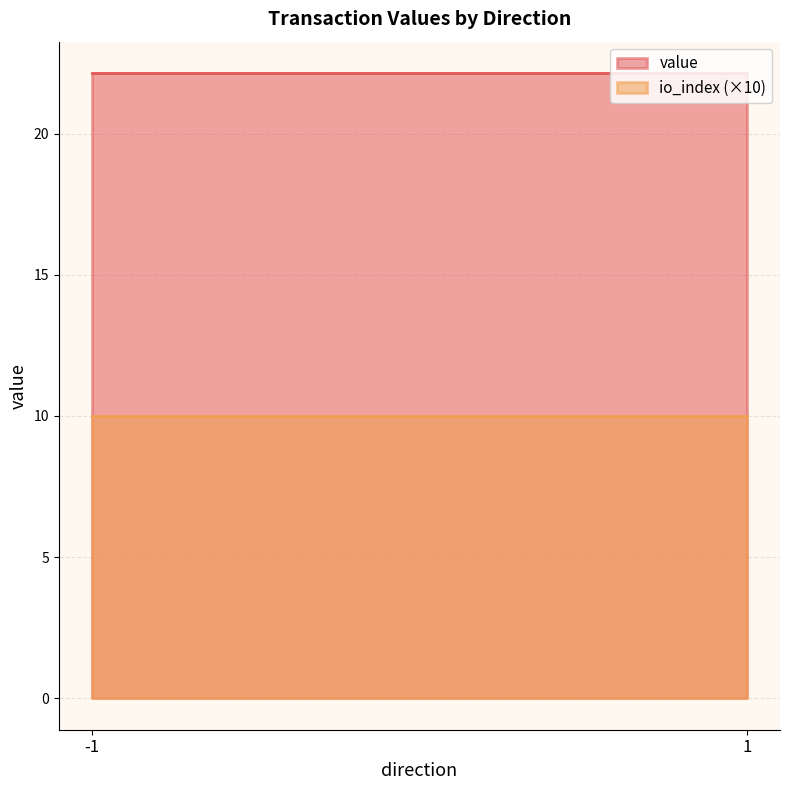

Is it true that value equals 22.1 at -1?

True